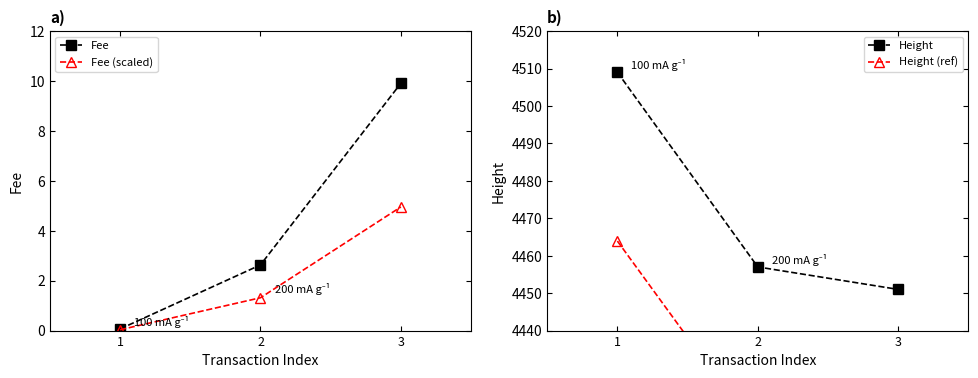

Which series has the largest total across all categories?

Height